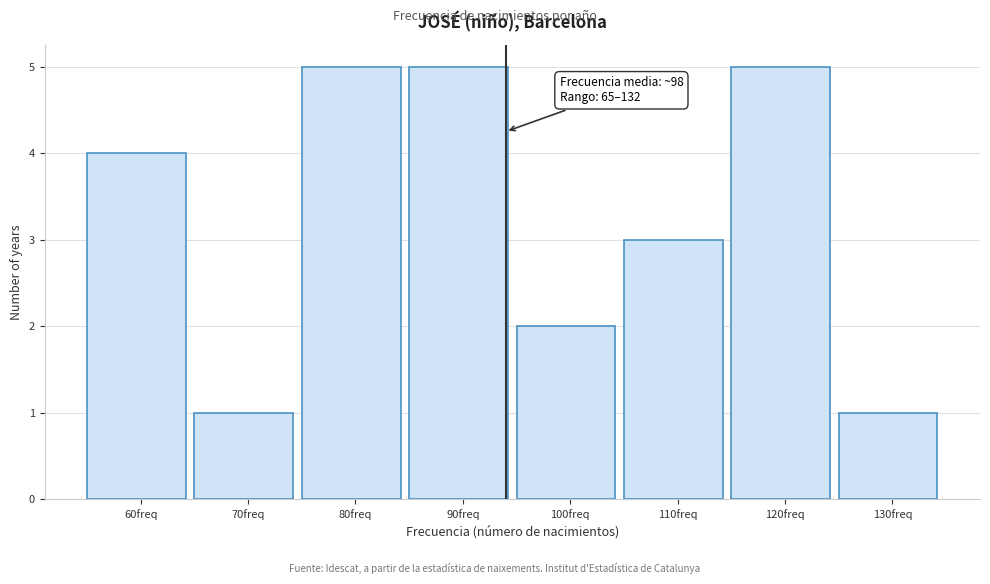

Reading left to right, extract all data points from this chart.

4	1	5	5	2	3	5	1